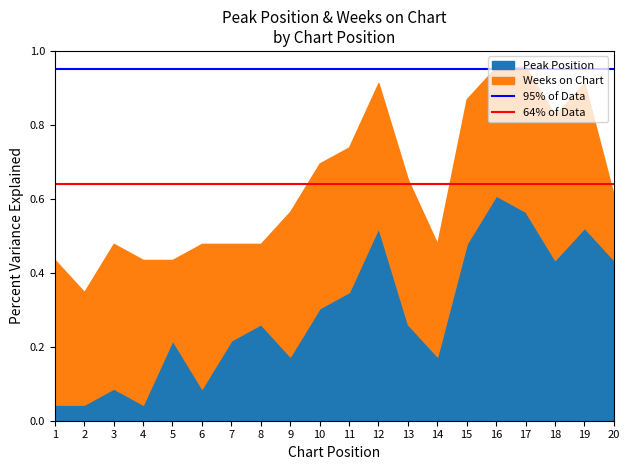

How many lines are shown in the chart?

2